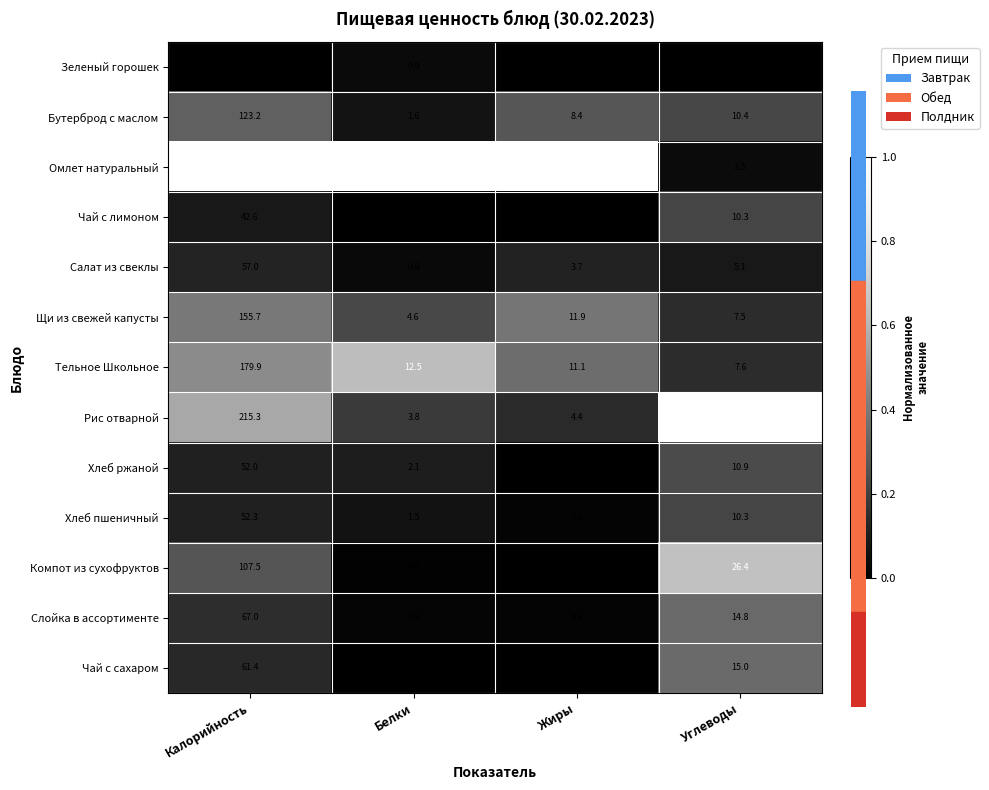

What is the average value of the Хлеб пшеничный series?

16.2